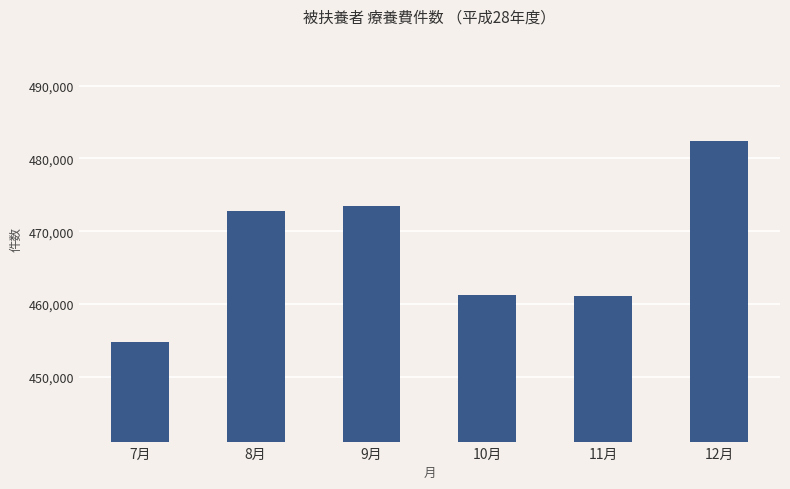

What is the sum of the values at 7月 and 12月?

937101